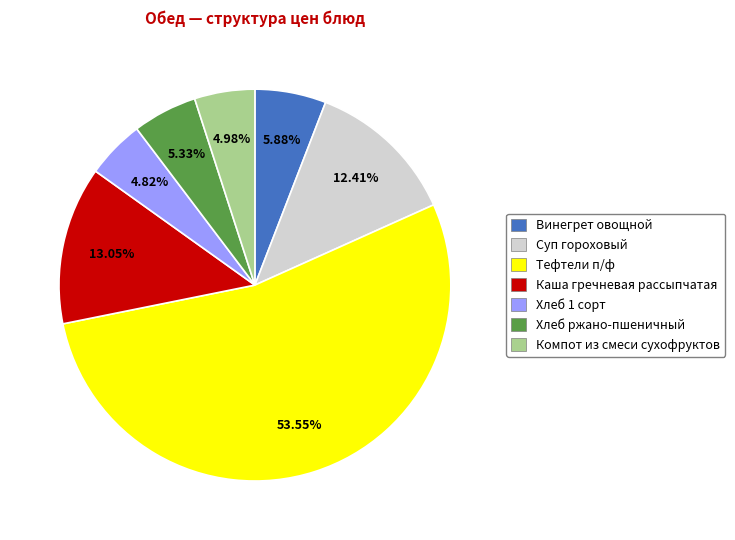

Which category has the biggest portion of the pie?

Тефтели п/ф